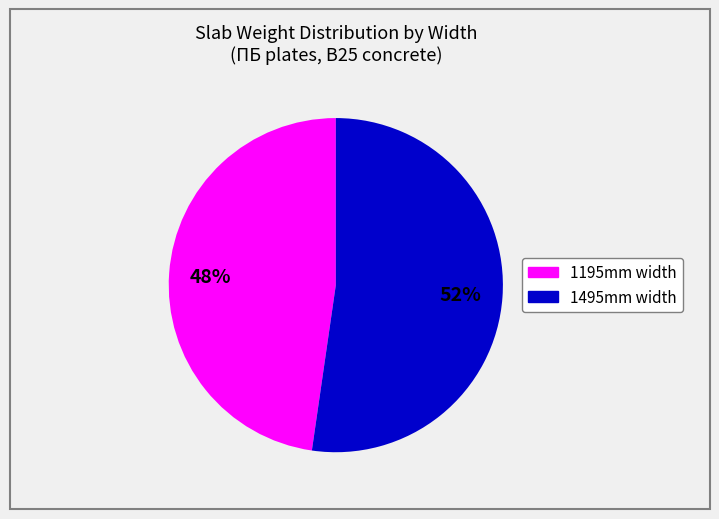

How many segments does this pie chart have?

2